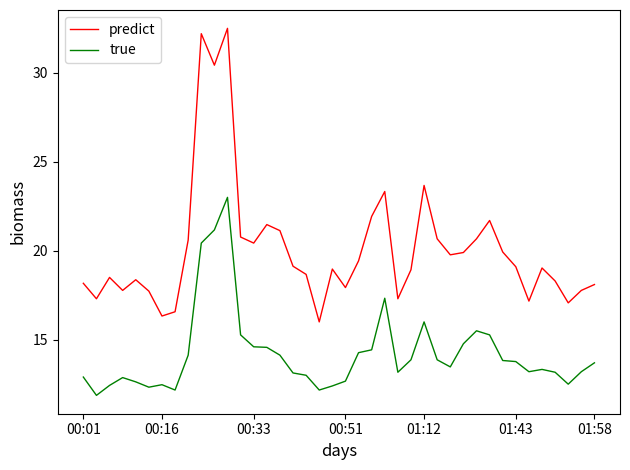

What is the difference between the maximum and minimum values in the true series?

11.1